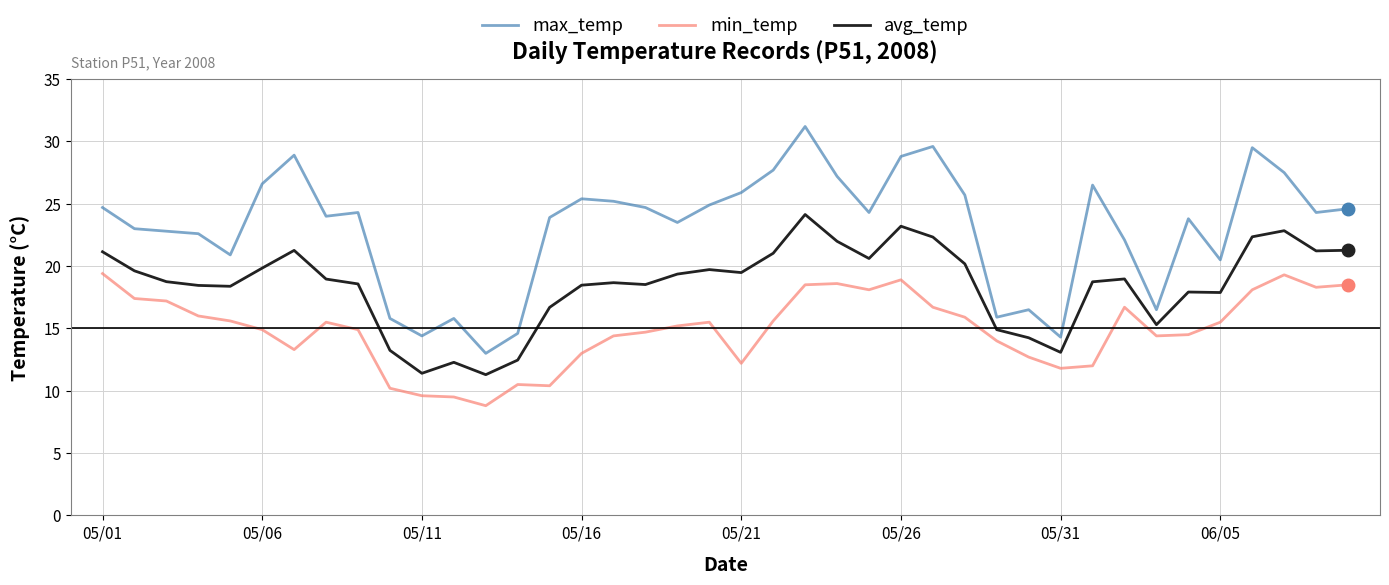

Which series has the largest range (max minus min)?

max_temp